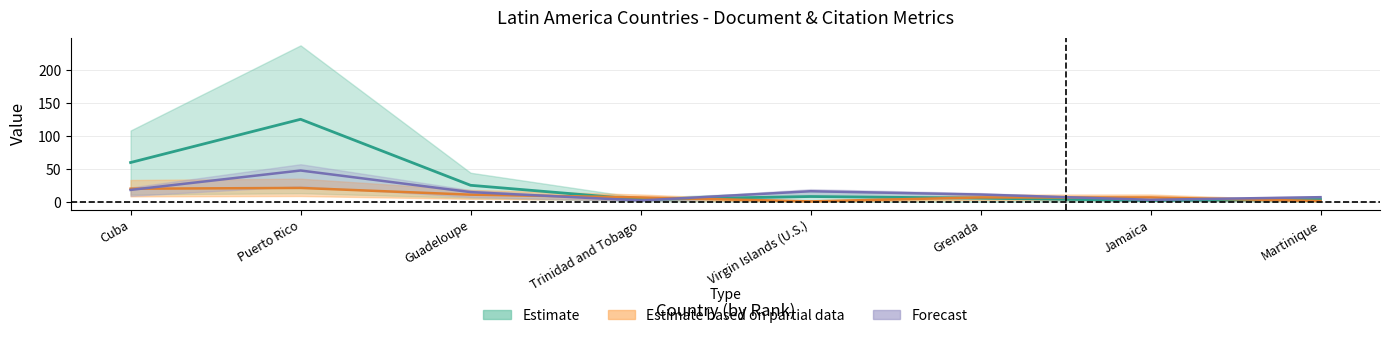

Is it true that H index equals 21.0 at Puerto Rico?

True